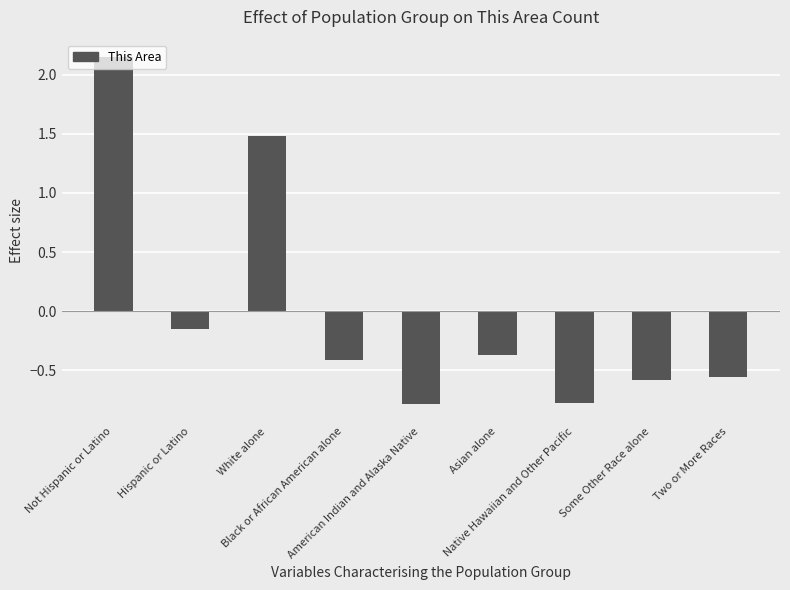

What is the smallest value displayed?

-0.8